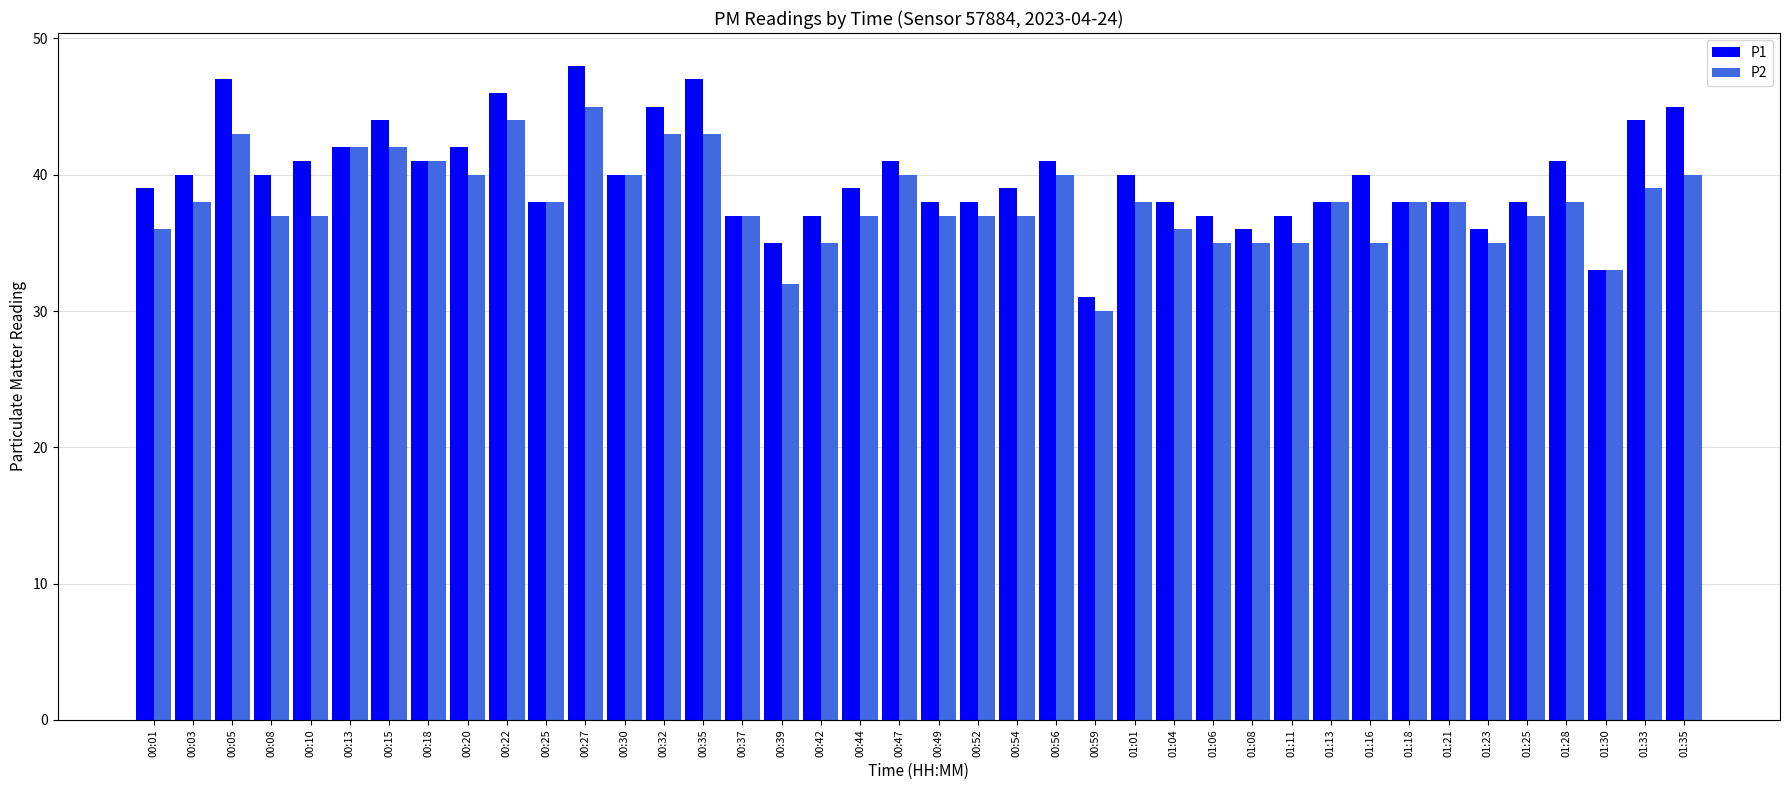

The P2 series shows 23 at 00:44. True or false?

False